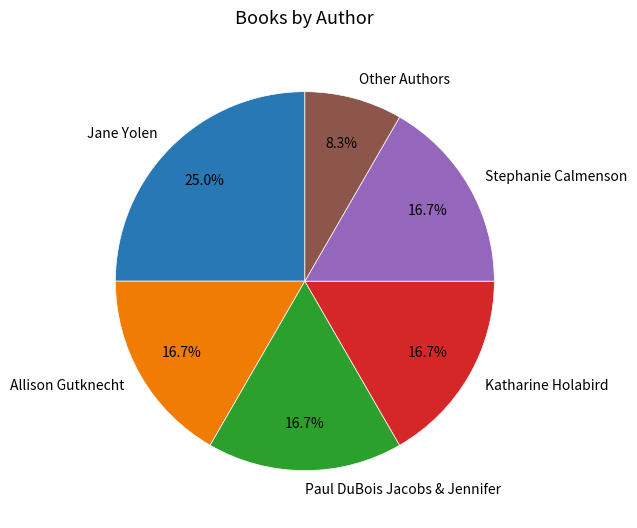

What percentage is the Other Authors slice, to the nearest percent?

8%